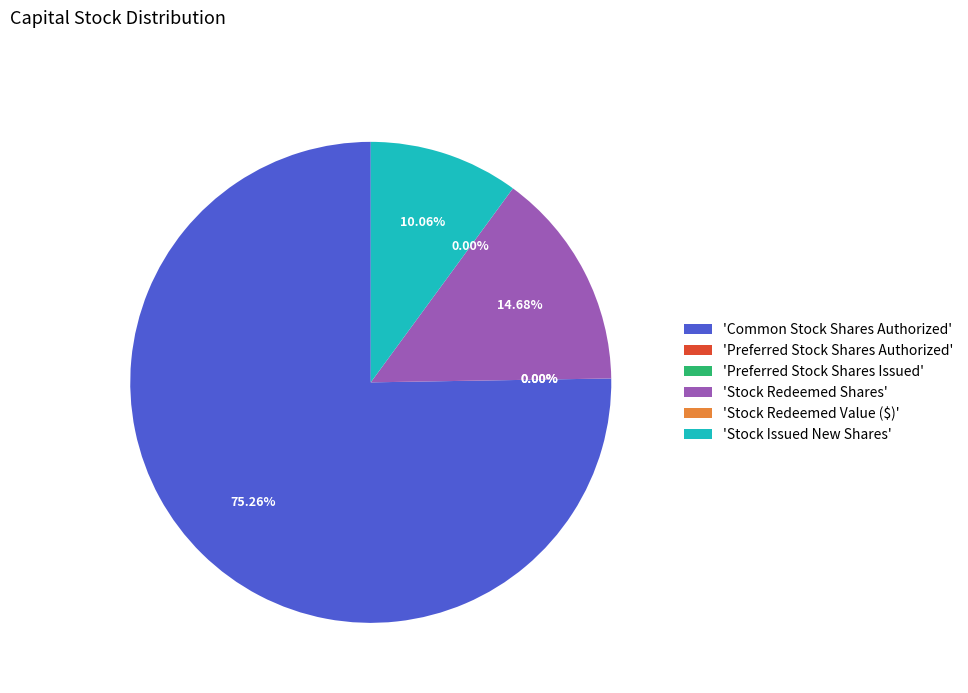

To the nearest percent, what is the average slice percentage?

17%